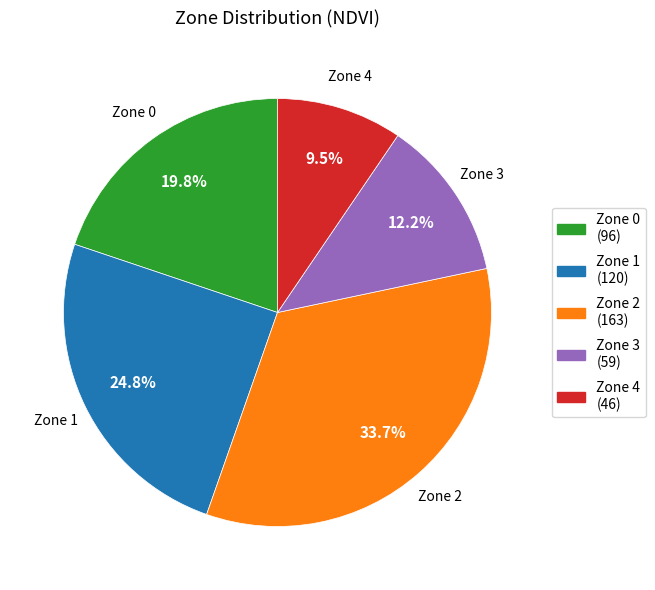

Is there a majority slice in this chart?

No